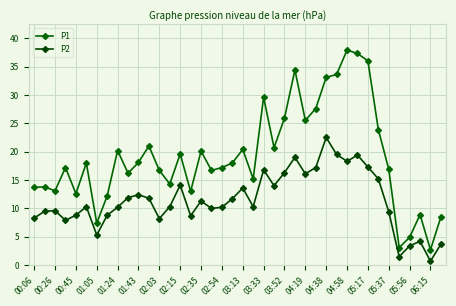

How many interior local valleys does the P1 series have?

12